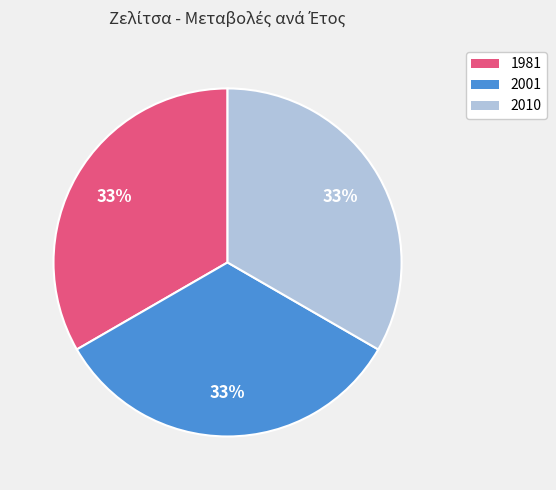

Combined, do 1981 and 2010 account for over 50%?

Yes